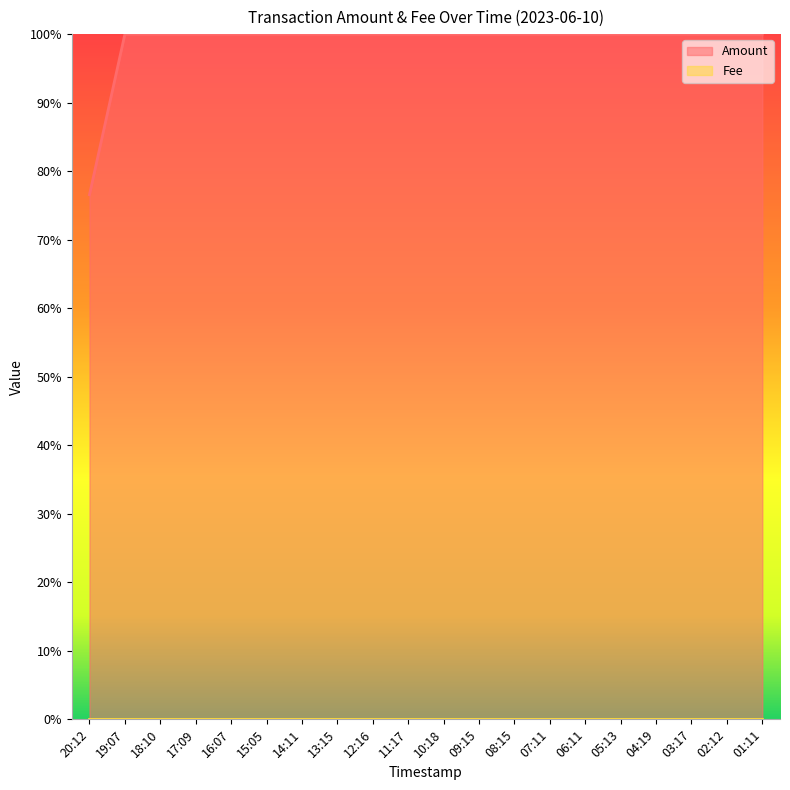

Rank the categories by value from highest to lowest.

19:07, 18:10, 17:09, 16:07, 15:05, 14:11, 13:15, 12:16, 11:17, 10:18, 09:15, 08:15, 07:11, 06:11, 05:13, 04:19, 03:17, 02:12, 01:11, 20:12